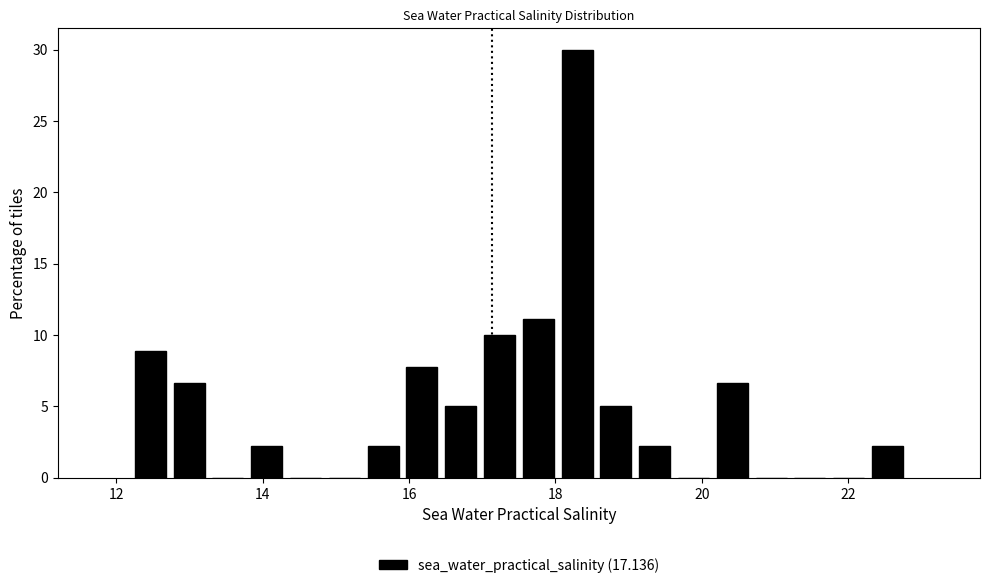

Around what value on the x-axis is the tallest bar? Give the approximate position of its centre, as read against the axis.

18.2